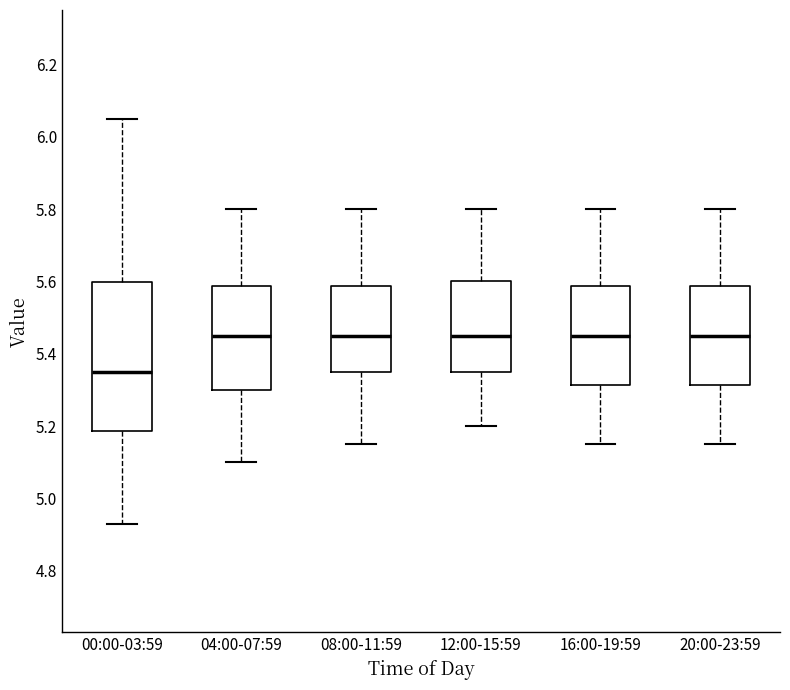

Reading left to right, transcribe this box plot: for each box, give where its median line is, the range the box spans, and where its two whiskers end, as read against the y-axis. The values are not printed on the chart, so give them approximately, as read against the axis.

00:00-03:59: median 5.36, box 5.18 to 5.60, whiskers 4.94 to 6.06
04:00-07:59: median 5.46, box 5.30 to 5.58, whiskers 5.10 to 5.80
08:00-11:59: median 5.46, box 5.36 to 5.58, whiskers 5.16 to 5.80
12:00-15:59: median 5.46, box 5.36 to 5.60, whiskers 5.20 to 5.80
16:00-19:59: median 5.46, box 5.32 to 5.58, whiskers 5.16 to 5.80
20:00-23:59: median 5.46, box 5.32 to 5.58, whiskers 5.16 to 5.80